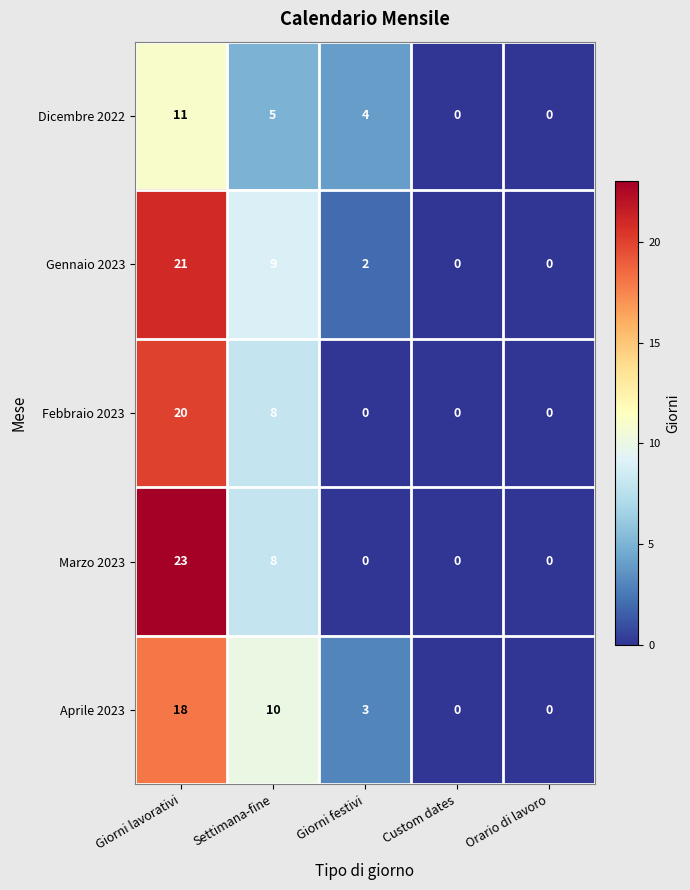

True or false: Gennaio 2023 has a value of -6 at Orario di lavoro.

False